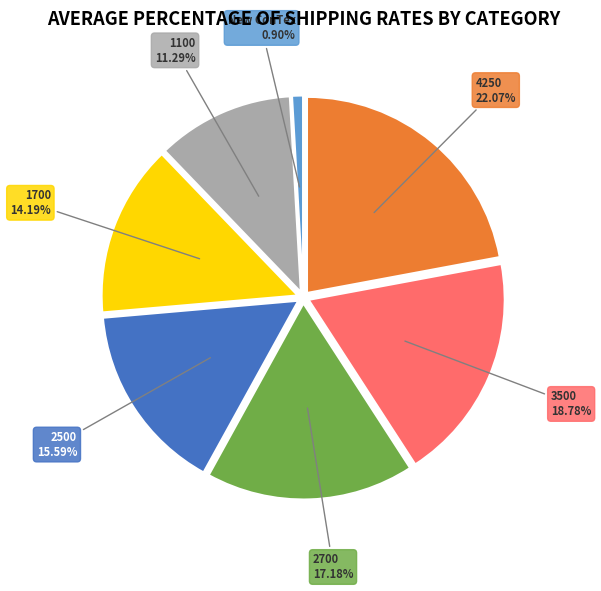

Does 1700 account for over 50% of the chart?

No